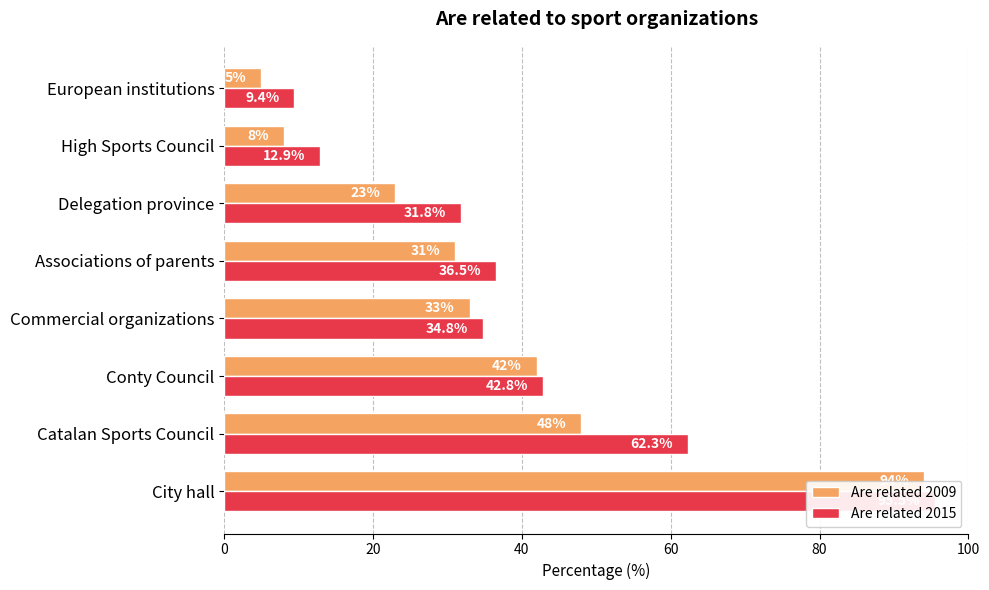

Rank the series by their maximum value, from lowest to highest.

Are related 2009, Are related 2015